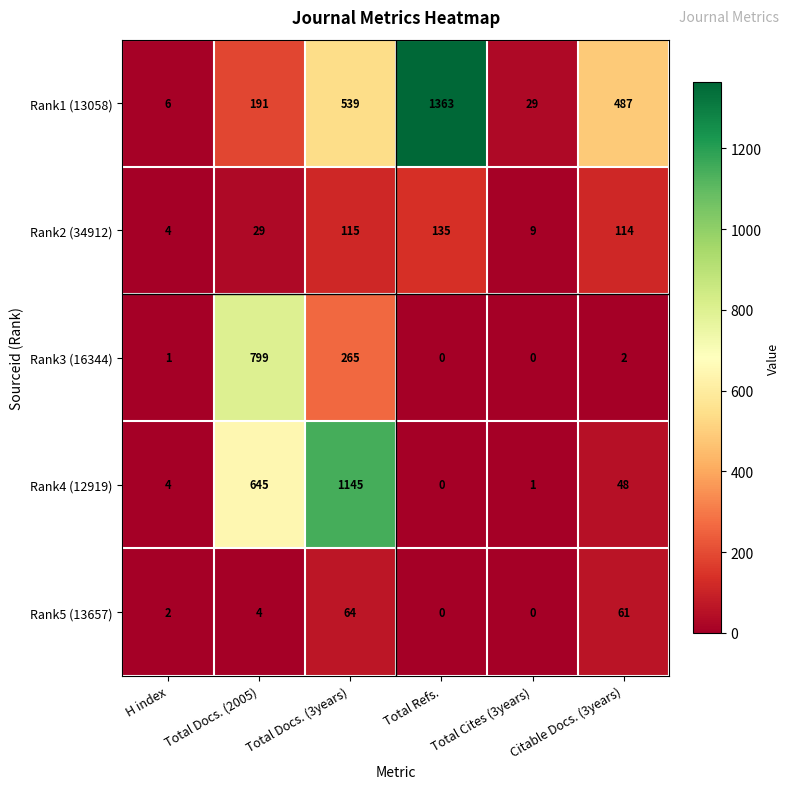

What is the approximate value of Rank2 (34912) at Total Docs. (3years), to the nearest 50?

100